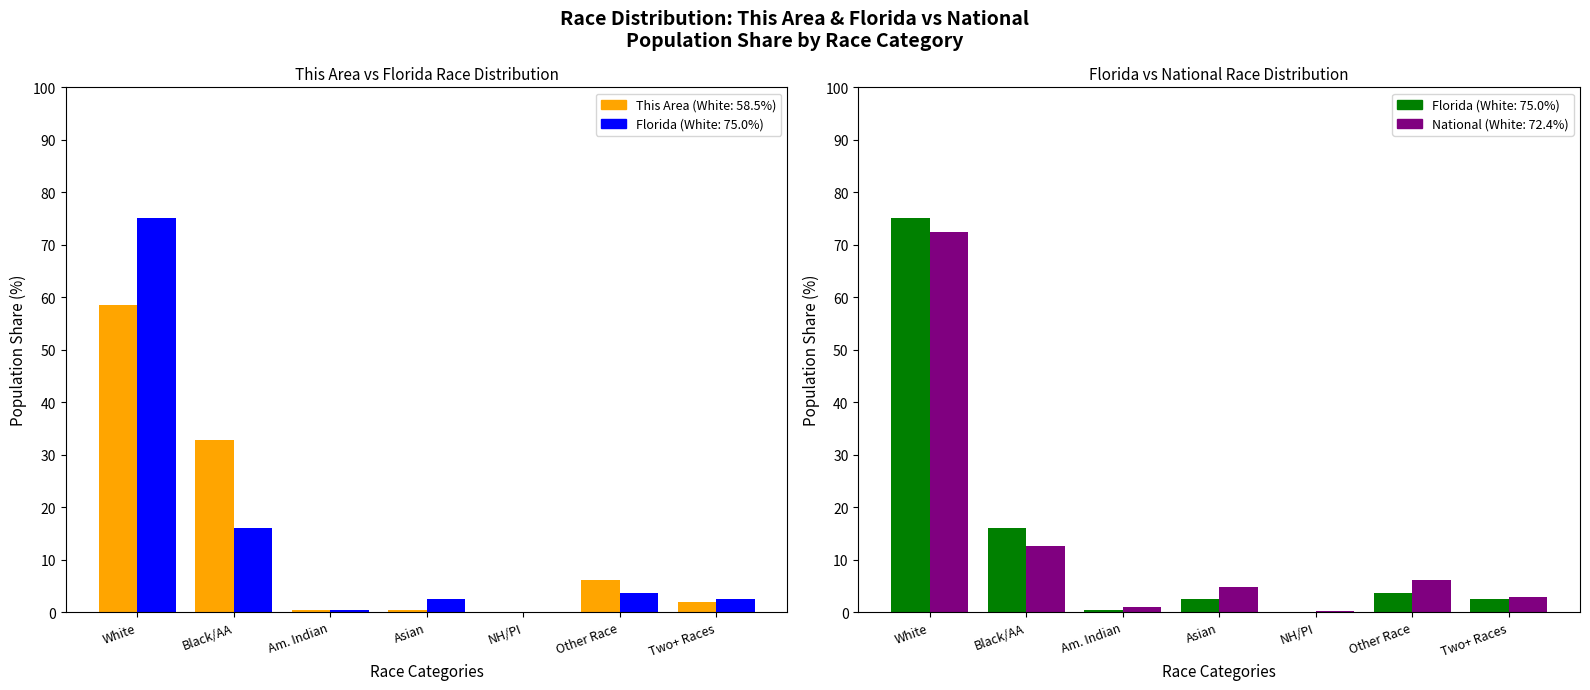

Which series has the widest spread of values?

Florida